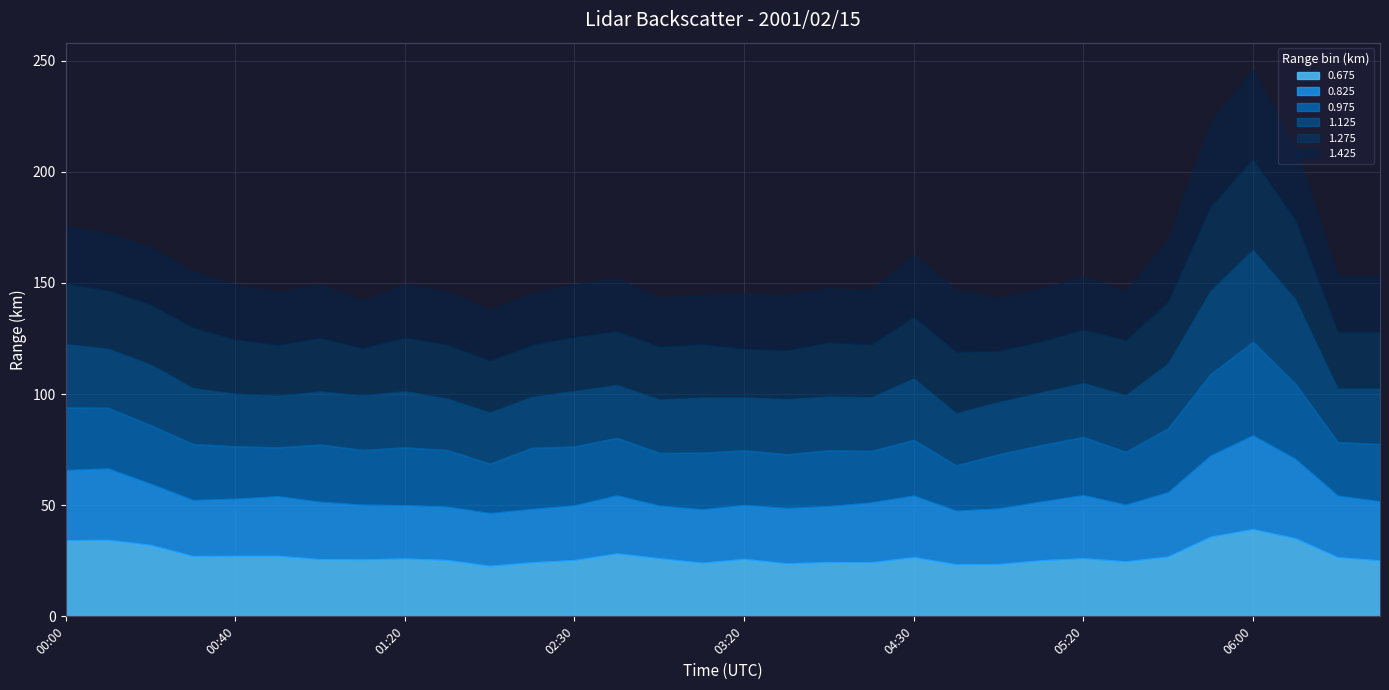

Reading left to right, transcribe all the data shown in this chart.

0.675: 34.2	34.4	32.1	27.1	27.2	27.2	25.7	25.6	26.0	25.3	22.7	24.3	25.3	28.3	26.1	24.1	25.8	23.8	24.4	24.3	26.6	23.4	23.5	25.2	26.1	24.7	26.9	35.8	39.2	35.1	26.6	25.1
0.825: 31.6	32.1	27.5	25.2	25.7	26.8	25.8	24.6	24.0	24.0	23.7	24.0	24.6	26.1	23.7	24.0	24.3	24.9	25.2	26.9	27.7	24.1	25.0	26.4	28.4	25.5	28.9	36.5	42.2	35.7	27.7	26.6
0.975: 28.2	27.3	26.4	25.2	23.6	22.0	25.8	24.6	26.0	25.5	22.3	27.5	26.5	25.9	23.7	25.5	24.6	24.2	25.1	23.2	25.1	20.4	24.4	25.4	26.2	23.8	28.8	36.6	42.1	33.9	24.1	25.8
1.125: 28.5	26.6	27.3	25.2	23.7	23.3	23.9	24.6	25.3	23.2	23.0	23.0	25.0	23.8	24.1	24.8	23.8	24.8	24.2	24.2	27.7	23.5	23.5	23.7	24.3	25.5	29.2	37.5	41.4	38.0	24.1	25.0
1.275: 27.2	26.2	26.9	27.2	24.3	22.8	24.1	21.2	24.2	24.2	23.3	23.3	24.2	24.2	23.7	24.0	21.9	21.9	24.3	23.6	27.6	27.6	22.9	22.9	24.0	24.7	27.6	37.7	40.9	35.5	25.5	25.5
1.425: 25.8	25.6	25.9	25.2	24.7	23.8	23.8	21.4	23.8	23.8	23.1	23.1	23.8	23.8	22.1	22.1	25.0	25.0	24.4	24.4	27.9	27.9	23.9	23.9	23.9	22.1	27.9	38.0	40.0	33.0	25.0	25.0